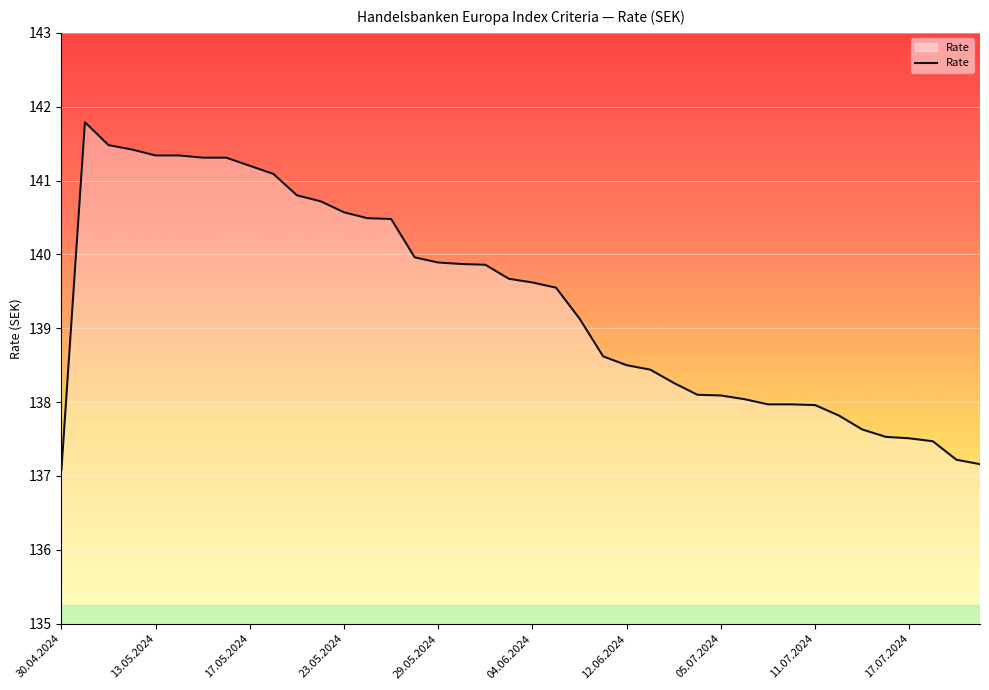

What is the smallest value displayed?

137.1